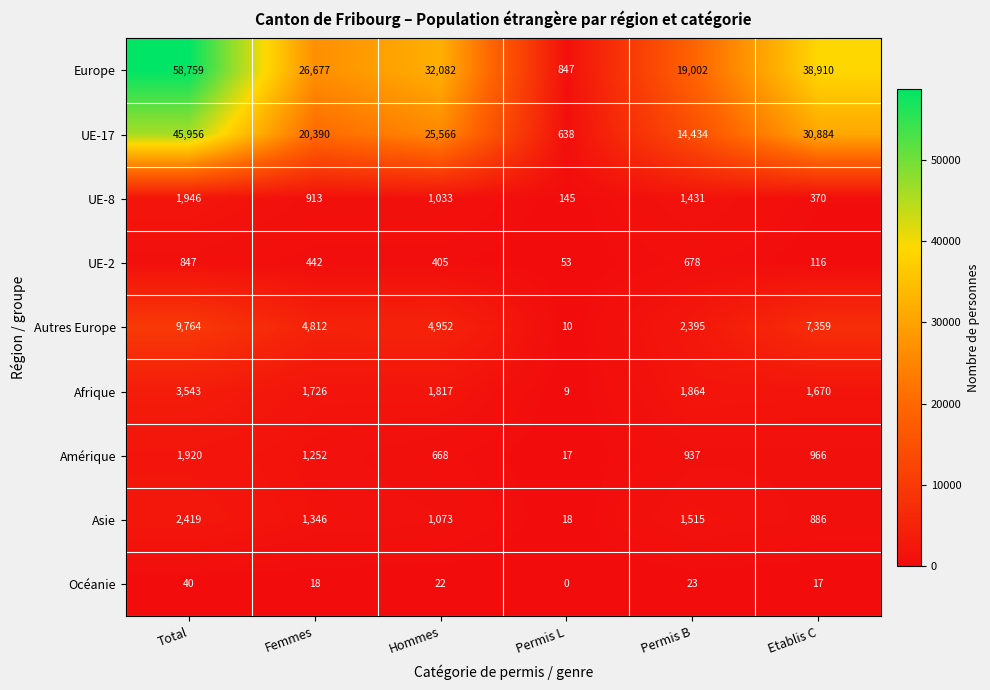

At which category is the sum across all series the highest?

Total